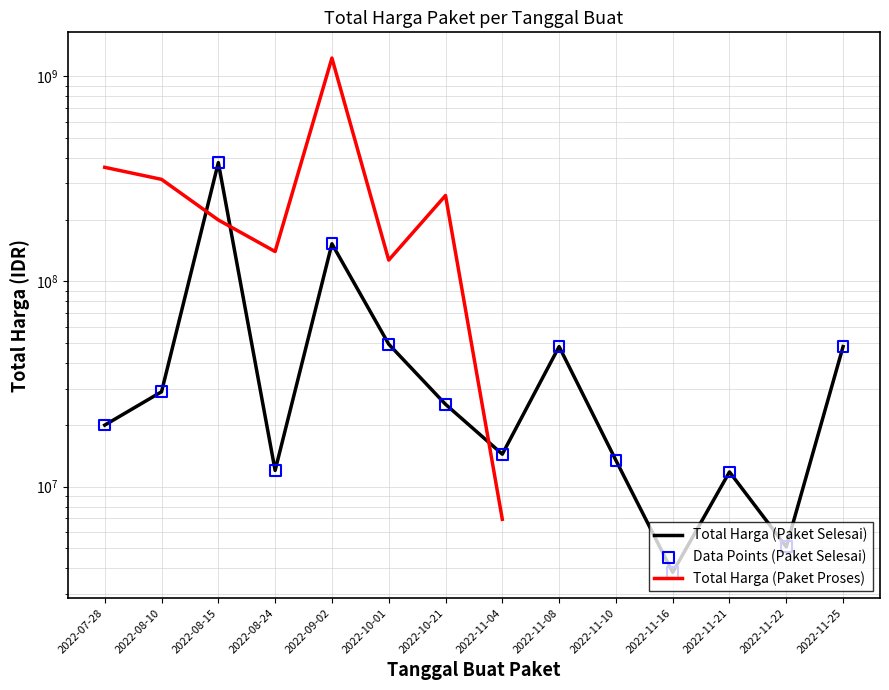

Which series contains the lowest Y value?

Total Harga (Paket Selesai)